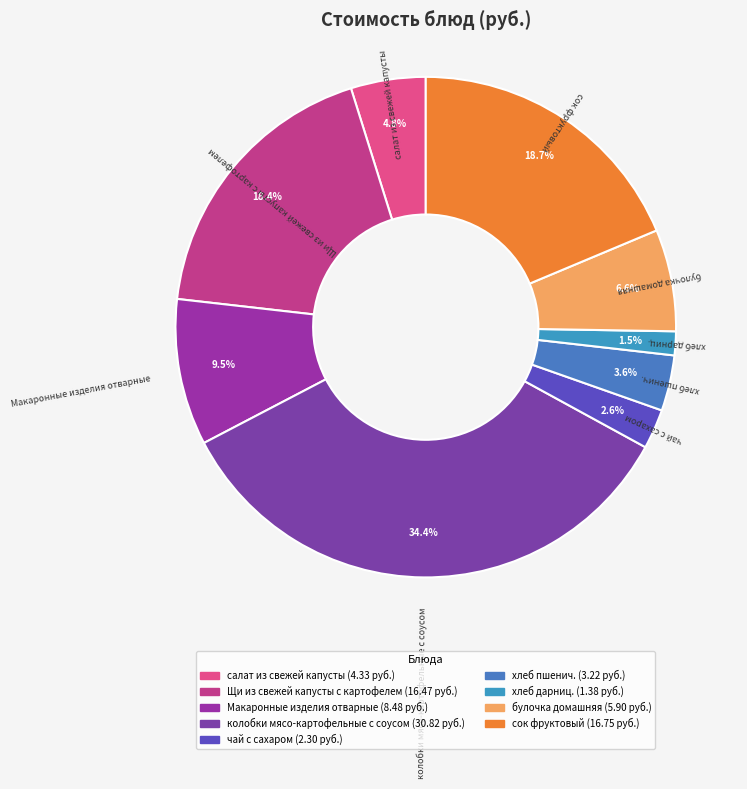

Which has a higher value, Щи из свежей капусты с картофелем or салат из свежей капусты?

Щи из свежей капусты с картофелем